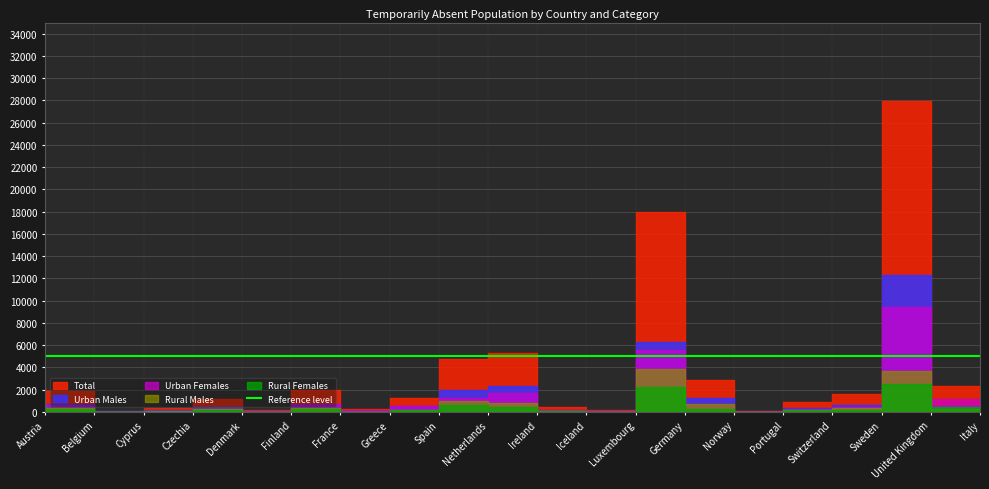

Which series has the largest range (max minus min)?

Total